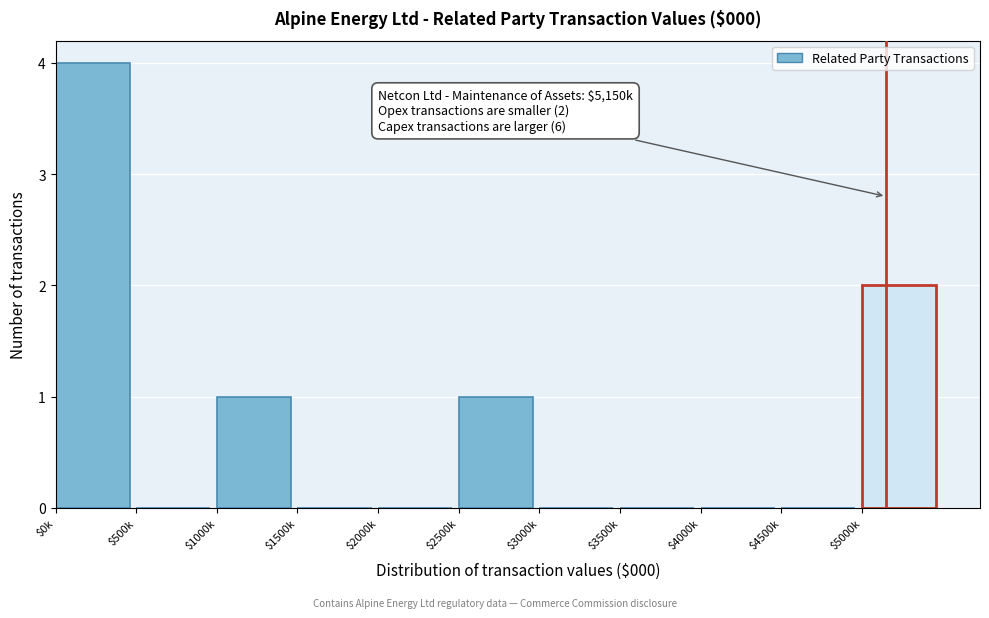

What is the sum of all values?

8